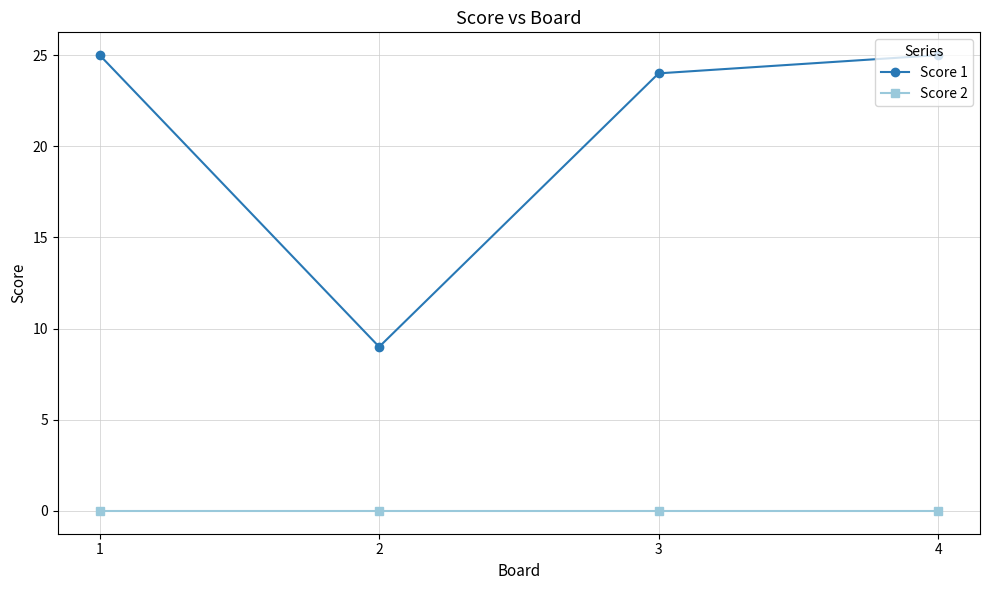

What is the highest value of the Score 1 series?

25